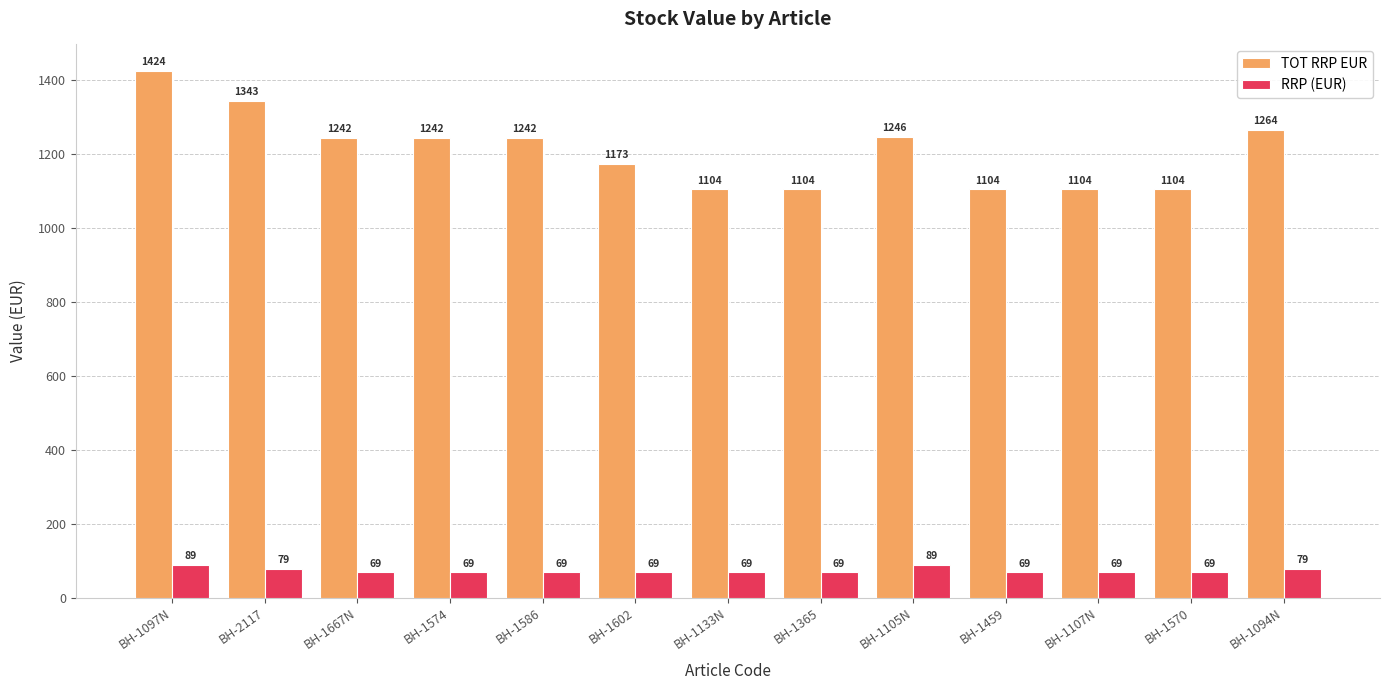

How many series are shown in this chart?

2